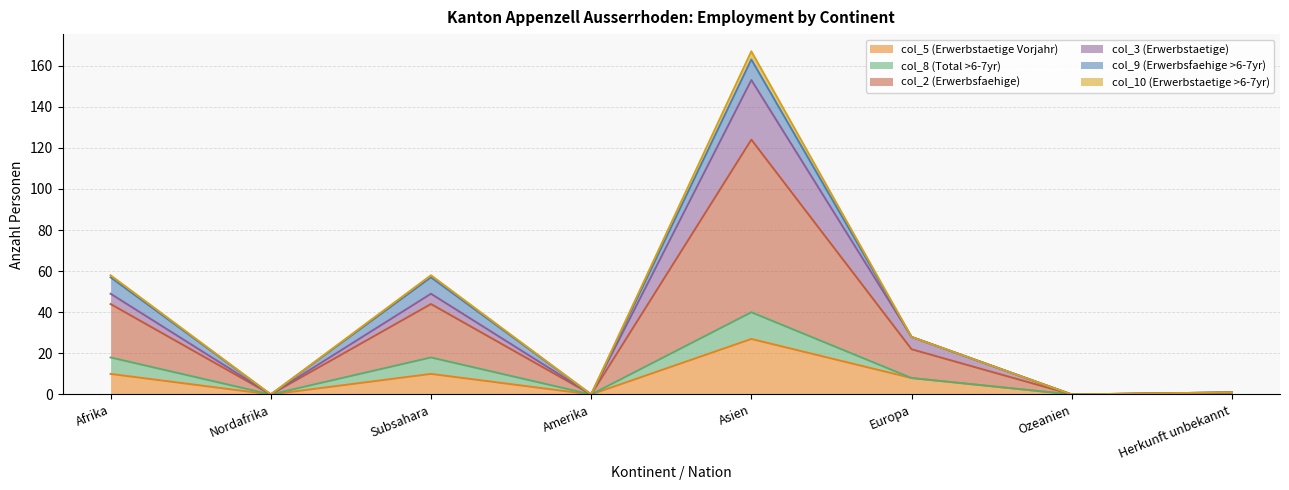

The value of col_5 (Erwerbstaetige Vorjahr) at Nordafrika is 0. True or false?

True